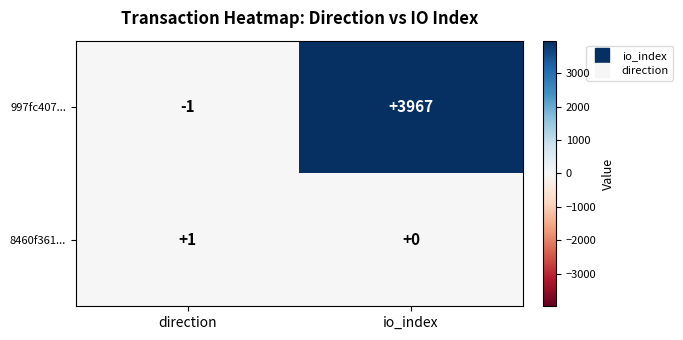

Count the number of categories in the chart.

2